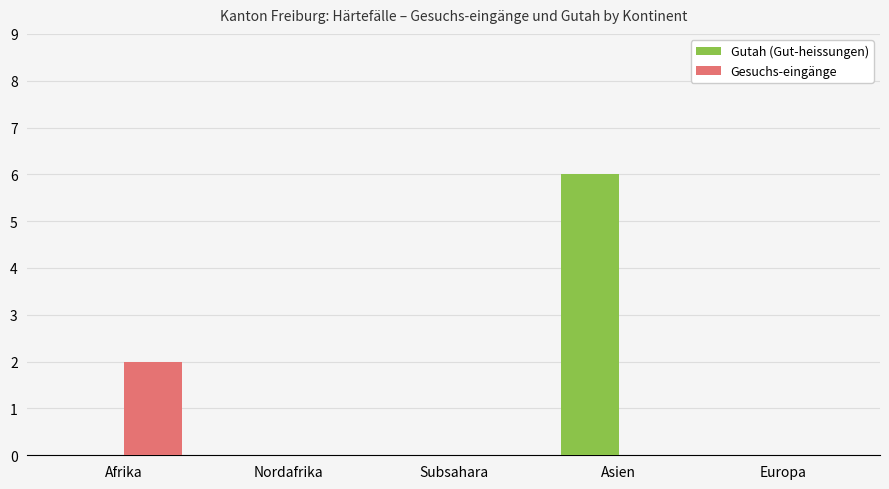

At which category is the sum across all series the highest?

Asien